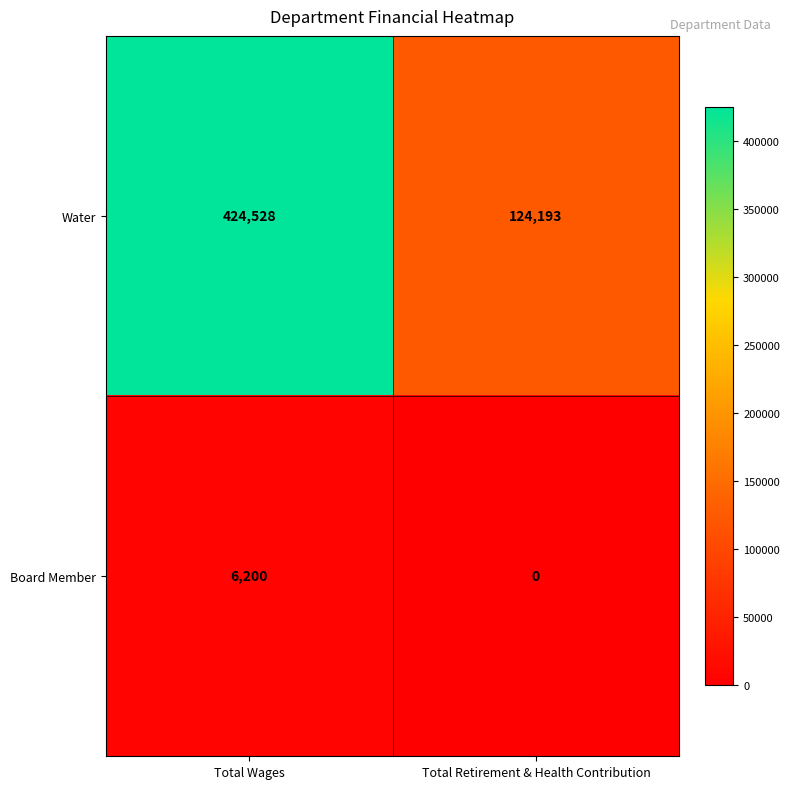

Which series has the largest total across all categories?

Water